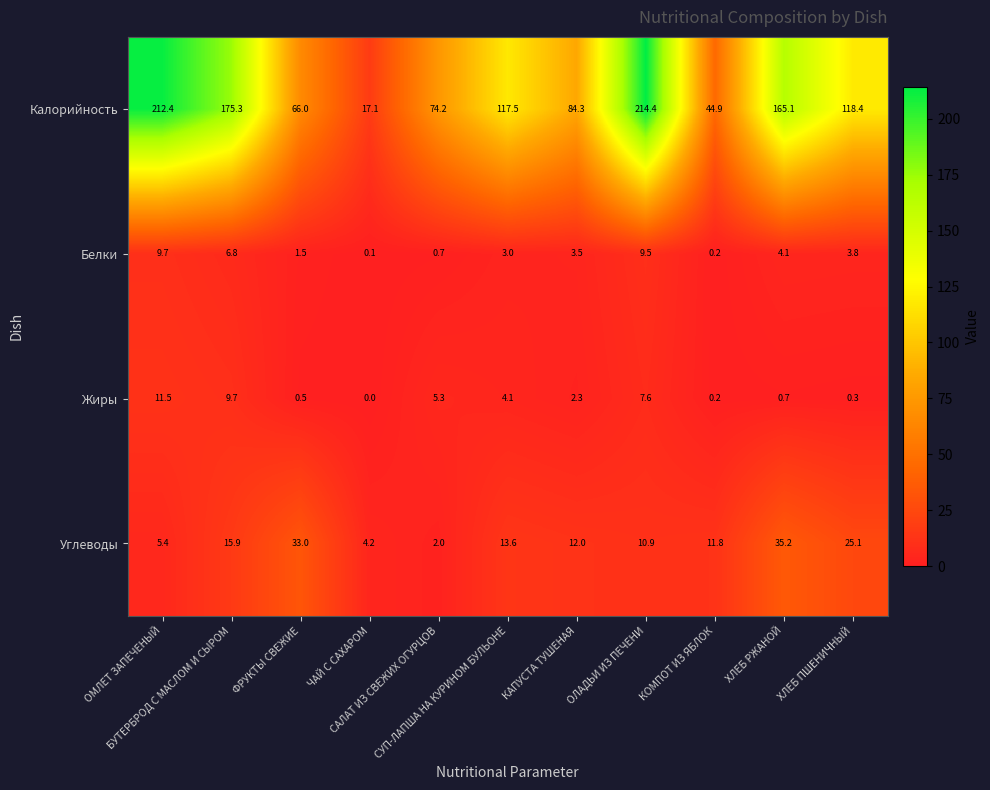

How many distinct data groups are displayed?

4